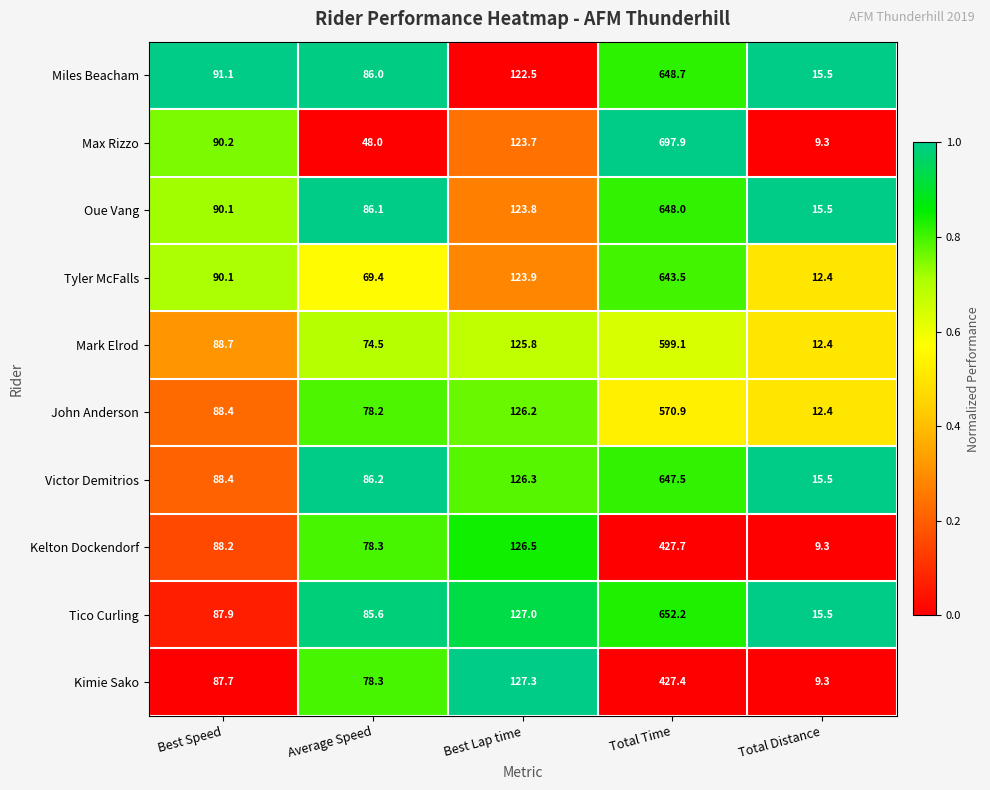

Is the value of Oue Vang at Best Speed greater than the value of Tyler McFalls at Total Distance?

Yes